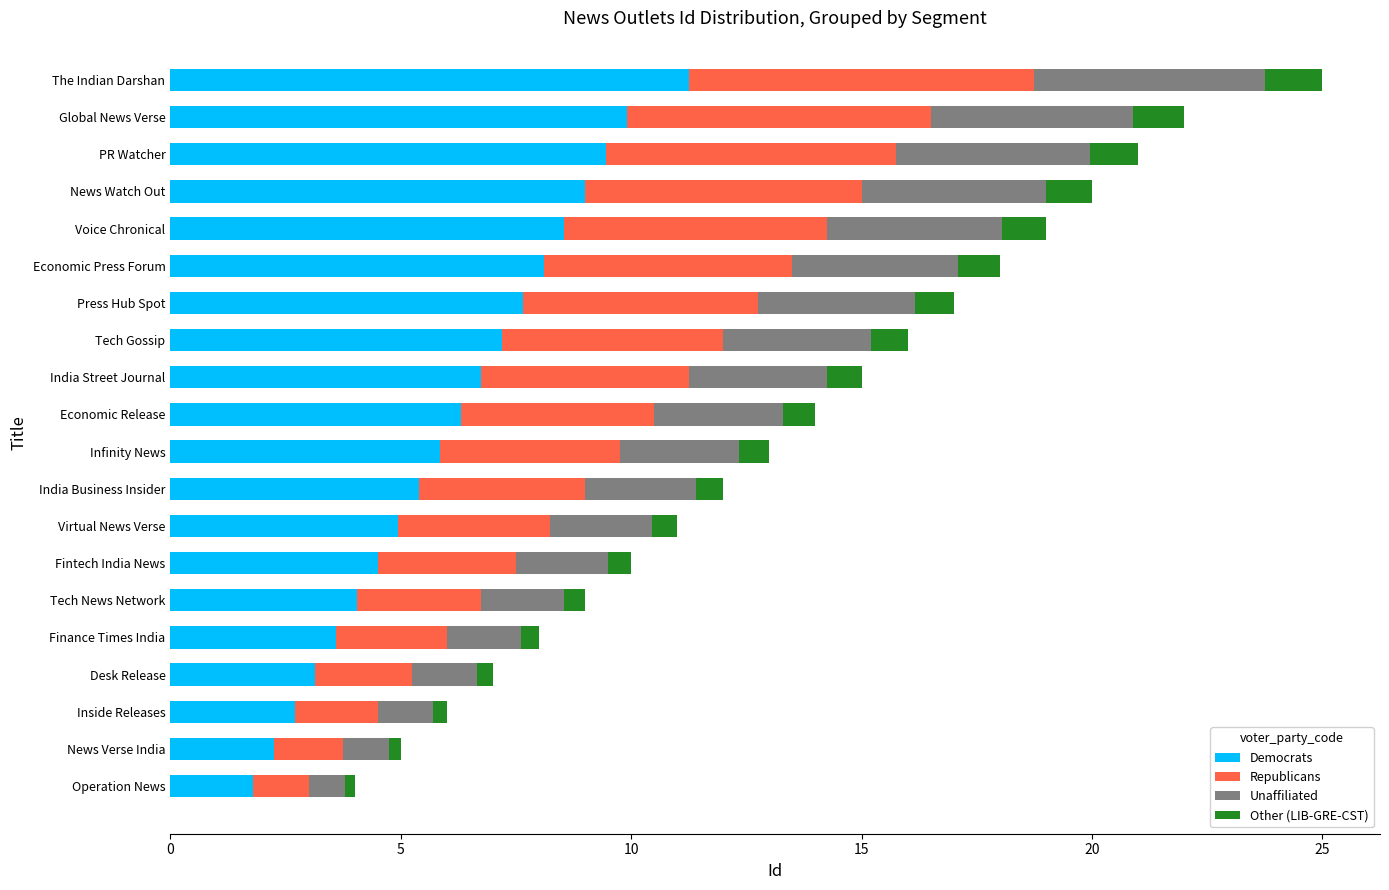

True or false: Democrats has a value of 7.0 at India Business Insider.

False